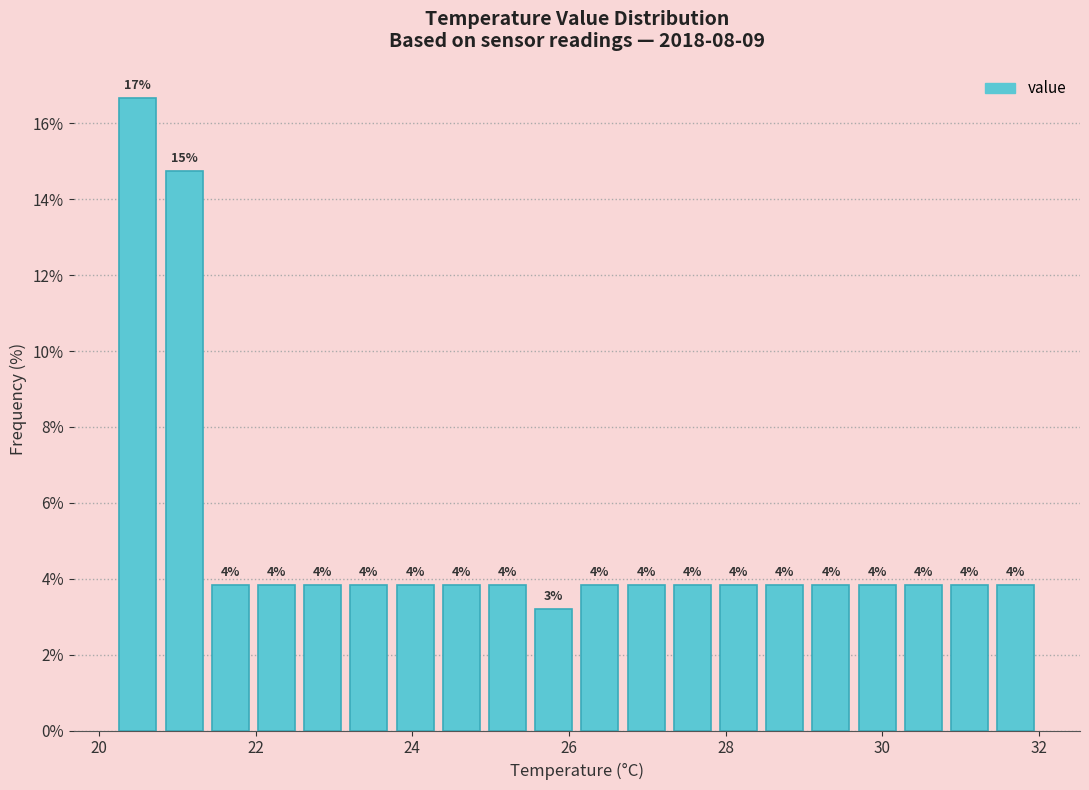

Read against the x-axis, roughly where is the centre of the tallest bar?

20.4